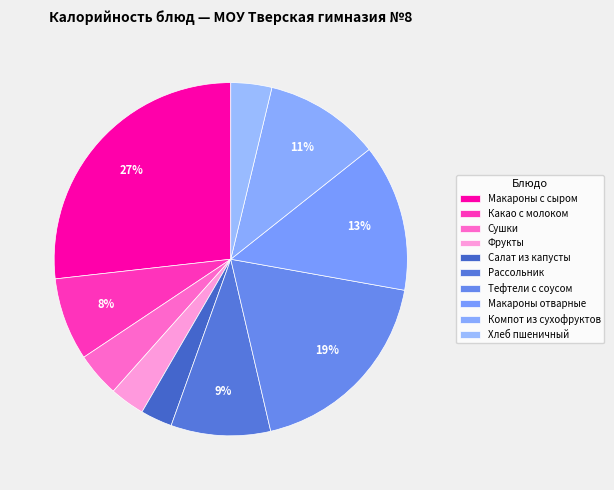

How many slices are in this pie chart?

10